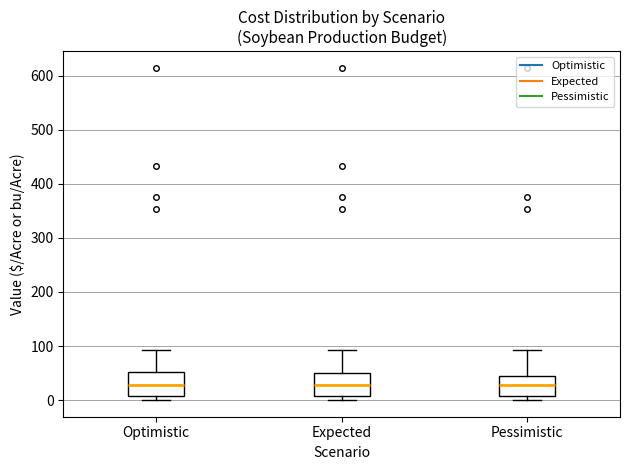

Reading left to right, transcribe this box plot: for each box, give where its median line is, the range the box spans, and where its two whiskers end, as read against the y-axis. The values are not printed on the chart, so give them approximately, as read against the axis.

Optimistic: median 30, box 10 to 50, whiskers 0 to 90
Expected: median 30, box 10 to 50, whiskers 0 to 90
Pessimistic: median 30, box 10 to 40, whiskers 0 to 90